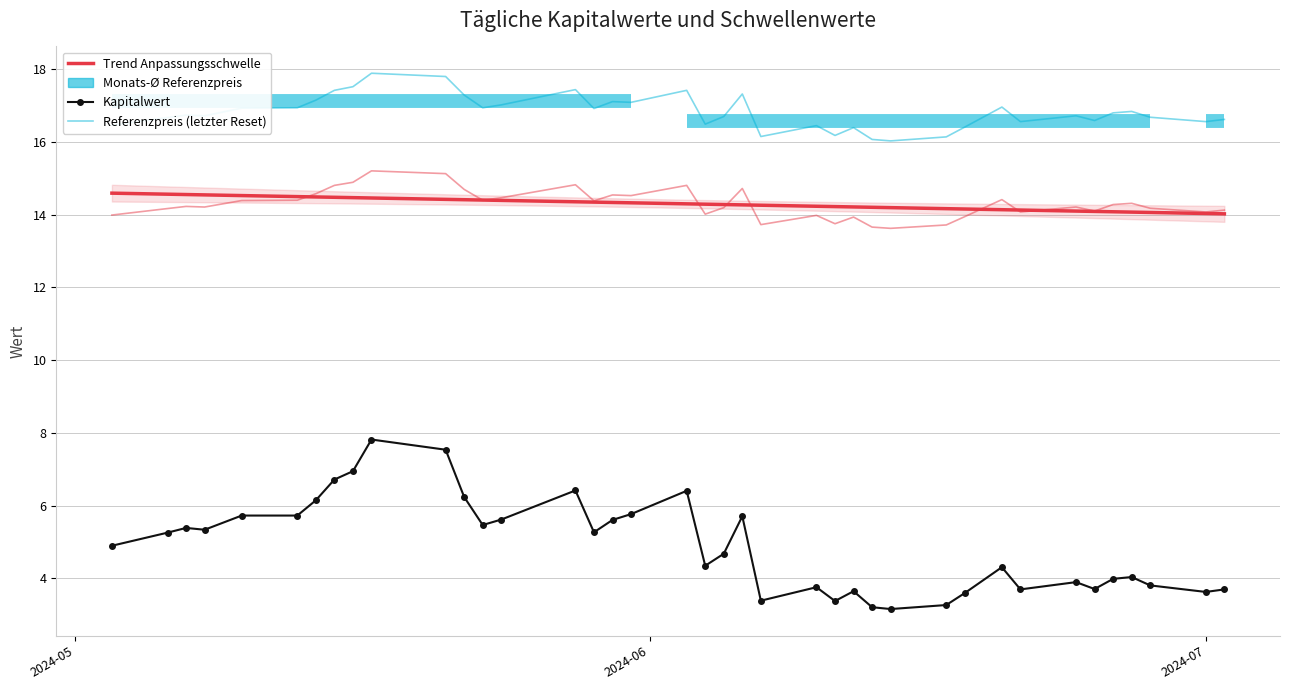

Rank the series by their maximum value, from highest to lowest.

Referenzpreis (letzter Reset), Trend Anpassungsschwelle, Kapitalwert